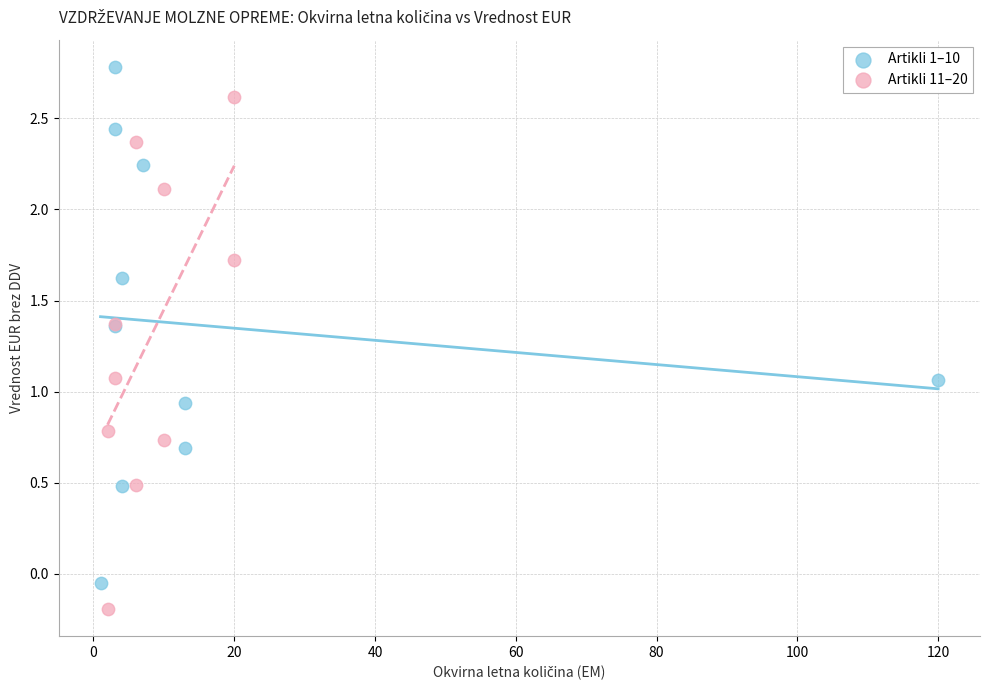

Which series has the largest Y range (max minus min)?

Artikli 1–10